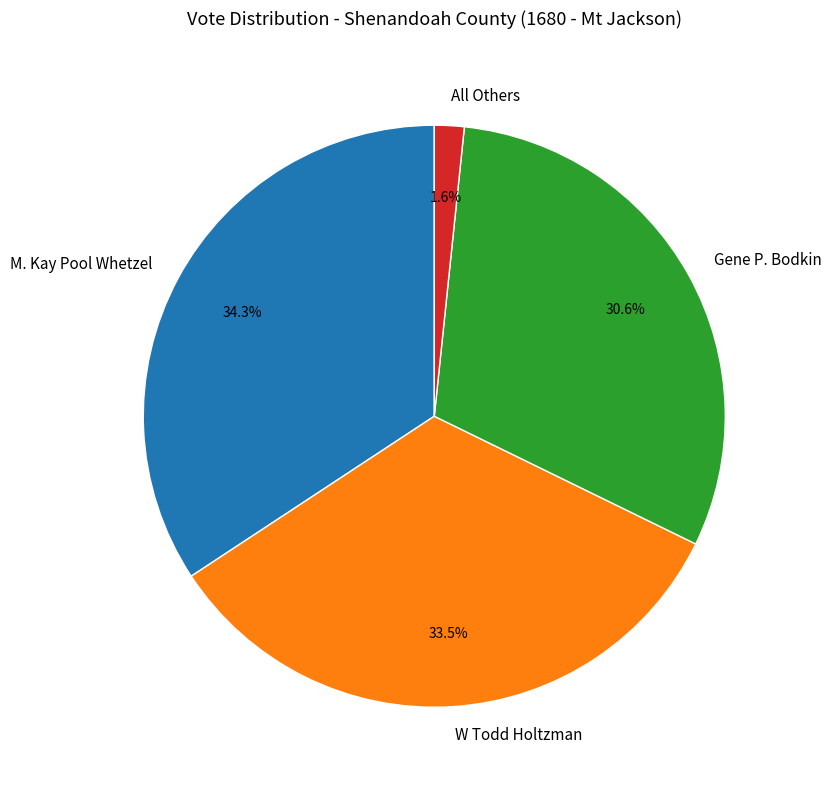

To the nearest percent, what is the difference between the W Todd Holtzman and M. Kay Pool Whetzel slice percentages?

1%